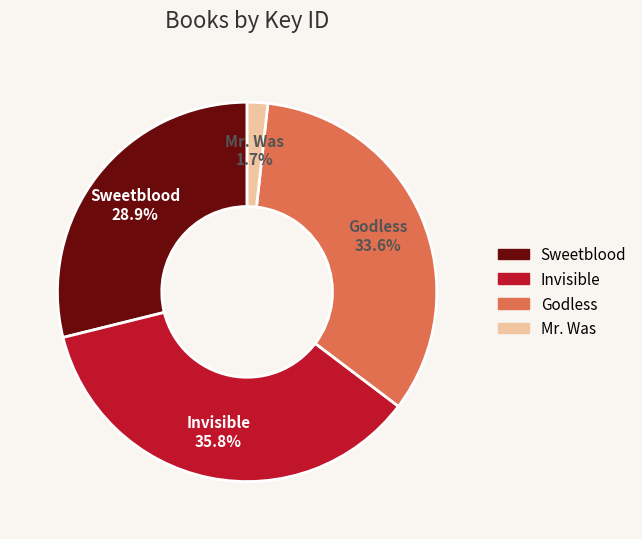

How many slices are in this pie chart?

4